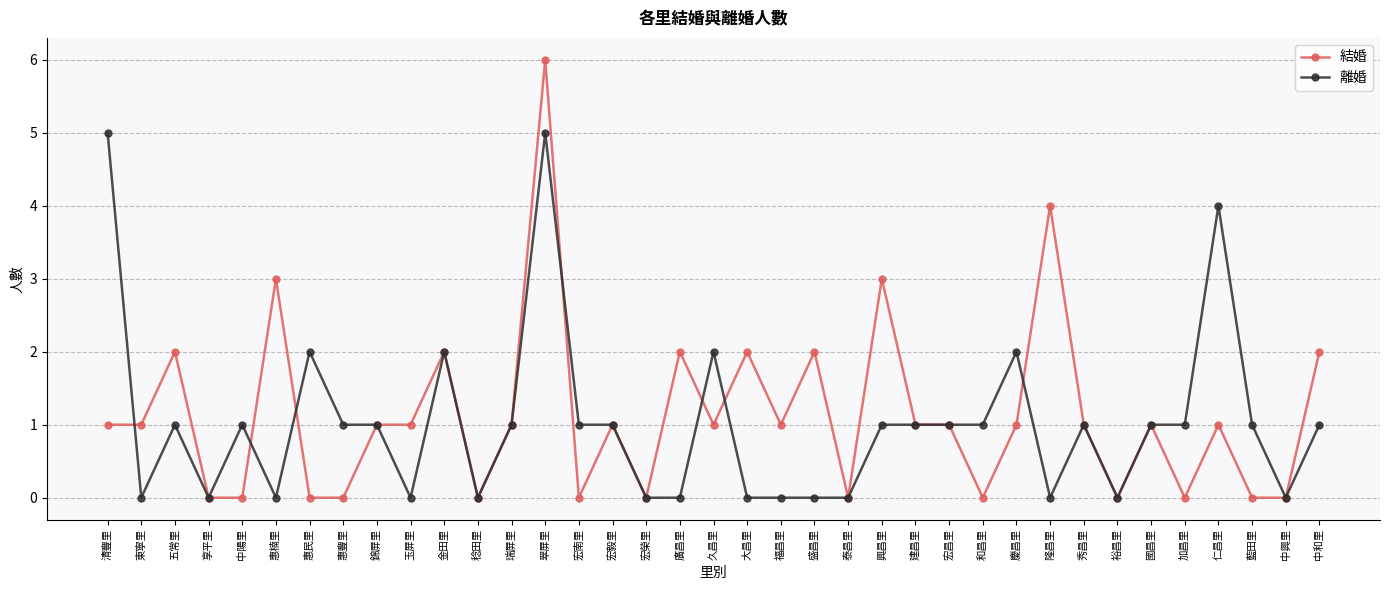

What is the average value of the 離婚 series?

1